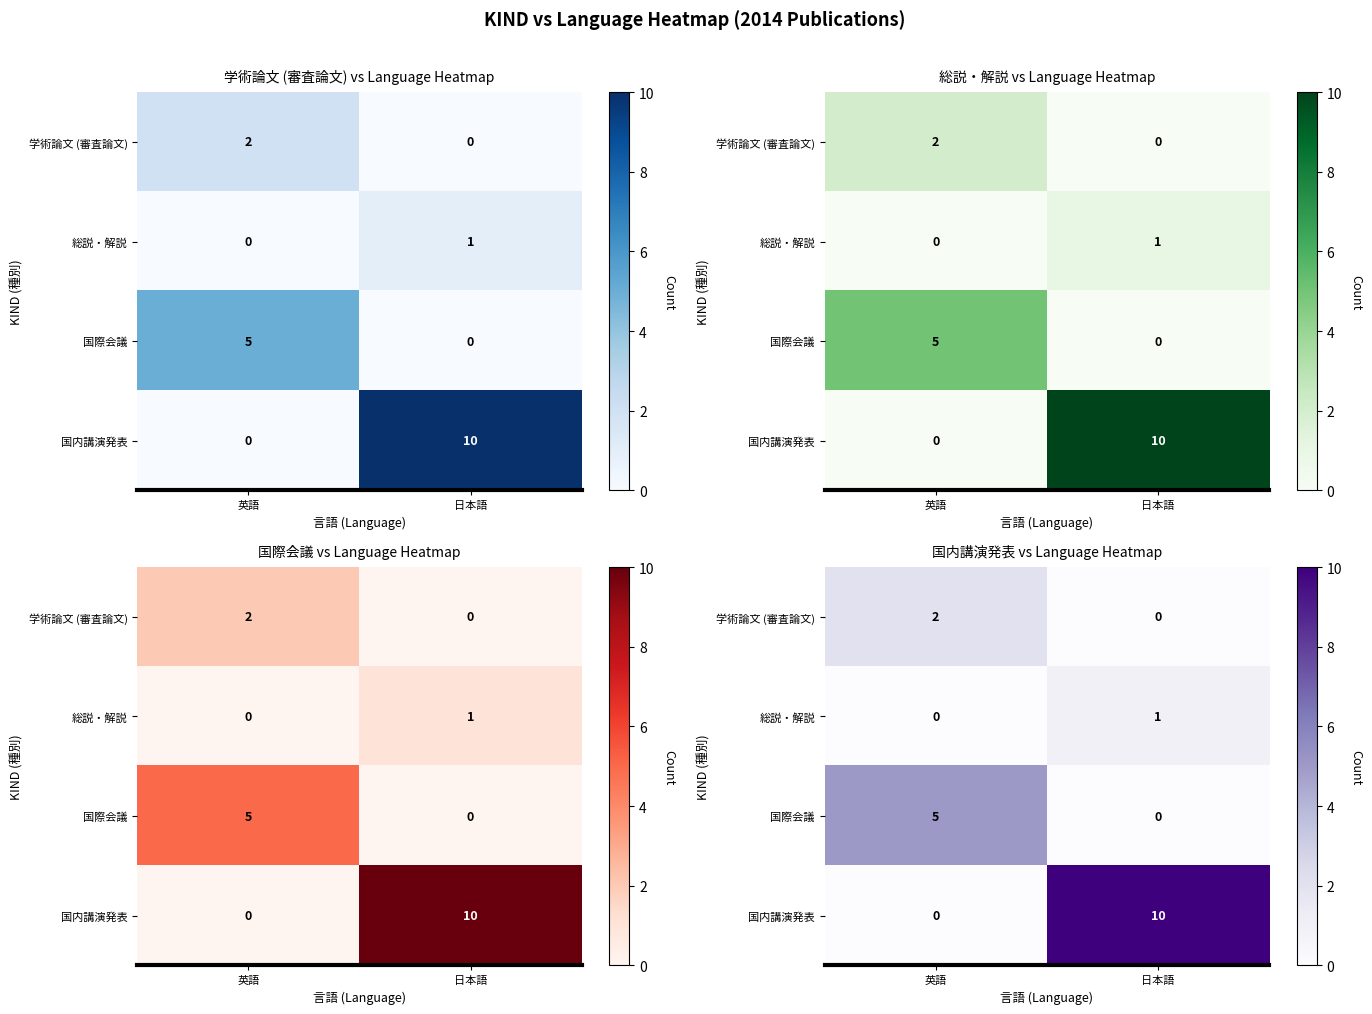

List the labels in order of 総説・解説 value, largest first.

日本語, 英語